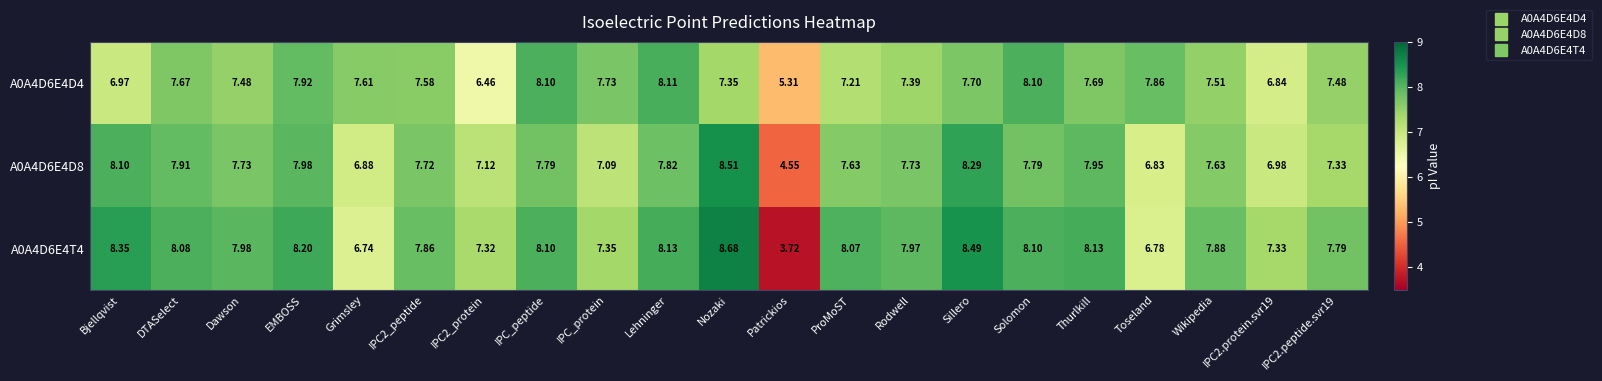

Which category has the highest value in the A0A4D6E4D8 series?

Nozaki